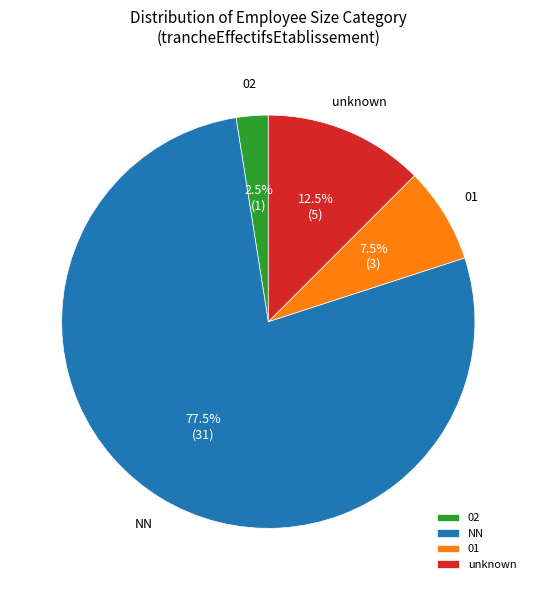

What is the smallest slice in the pie chart?

02